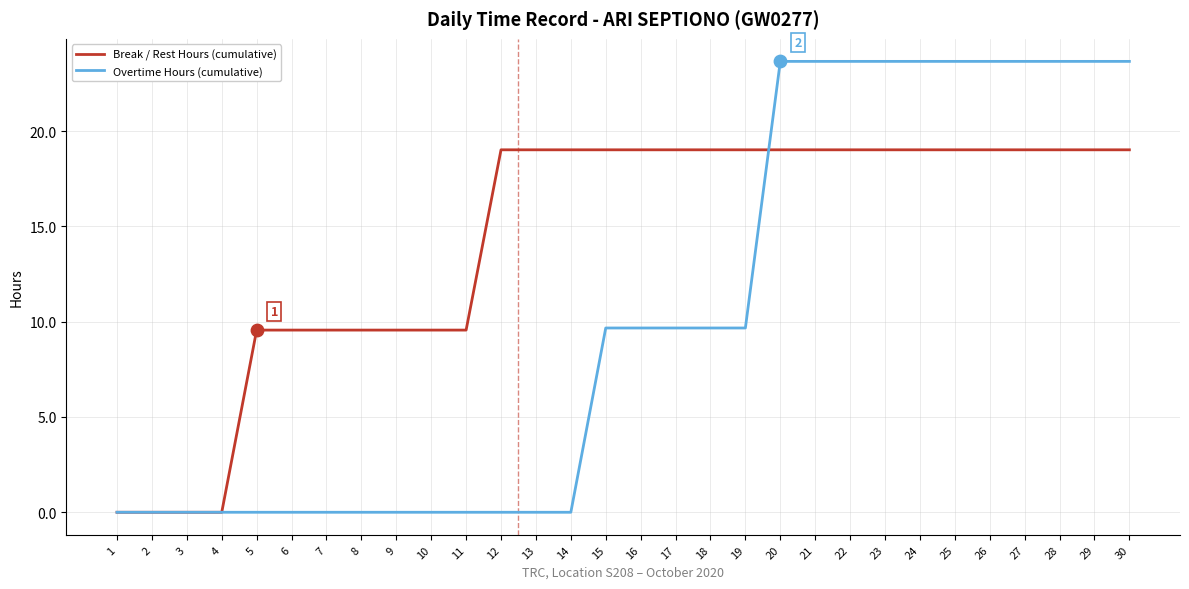

What is the total value across all series at 23?

42.7